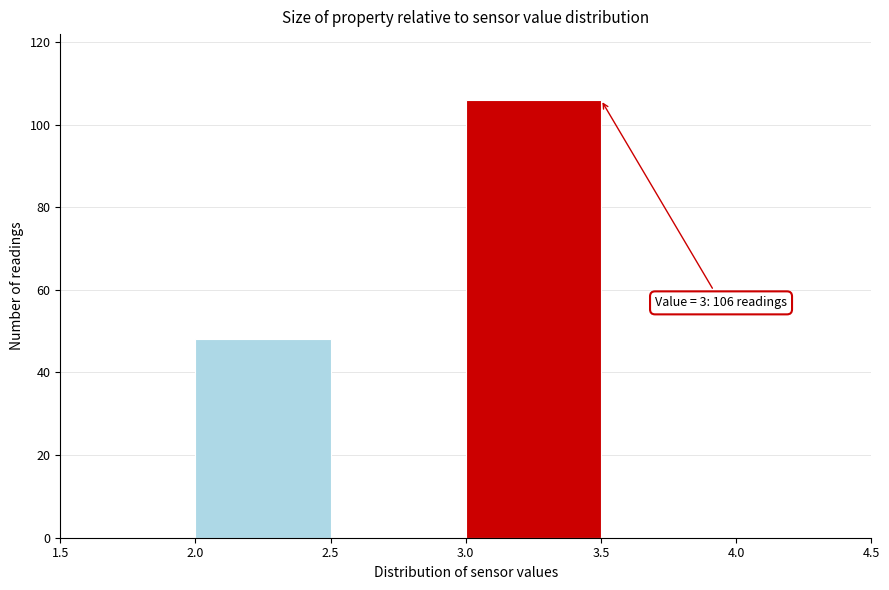

Over which range of the x-axis is the bar tallest?

3.0 to 3.5